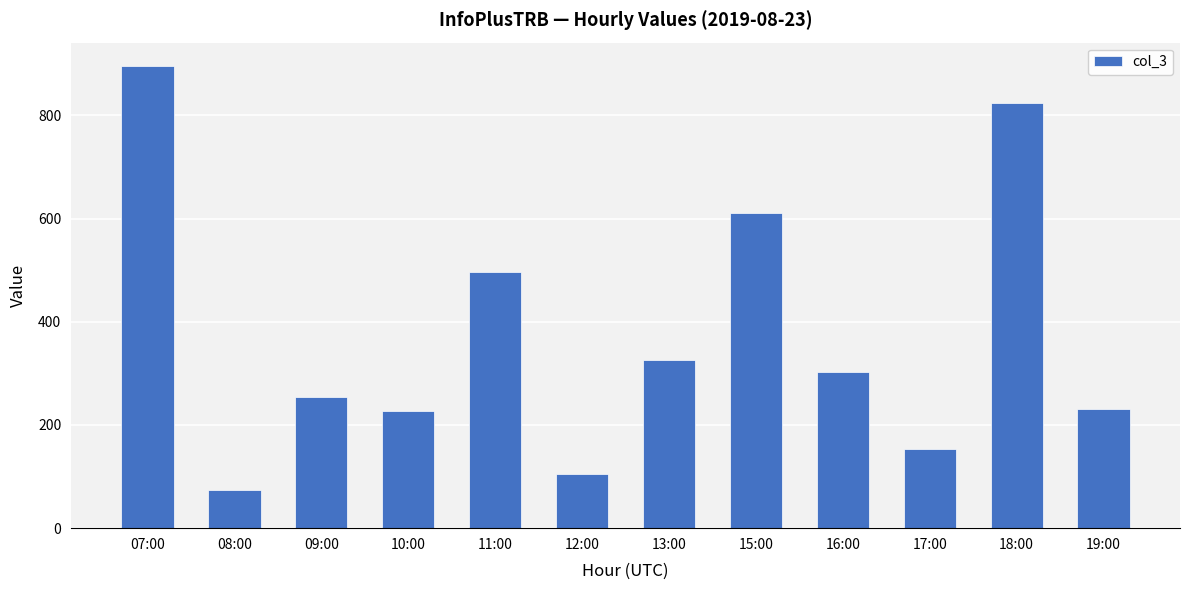

What value does the data have at 16:00, to the nearest 50?

300